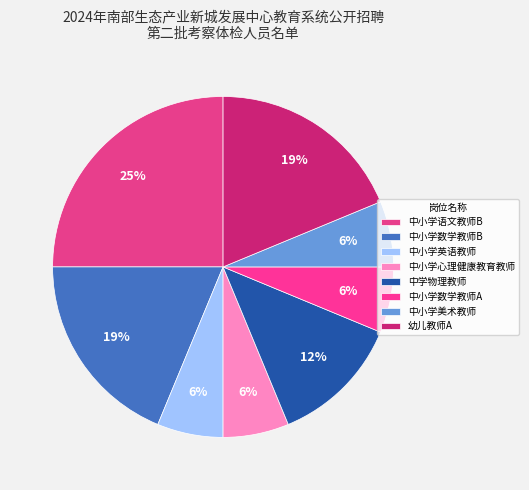

To the nearest percent, what is the difference between the largest and smallest slice percentages?

19%